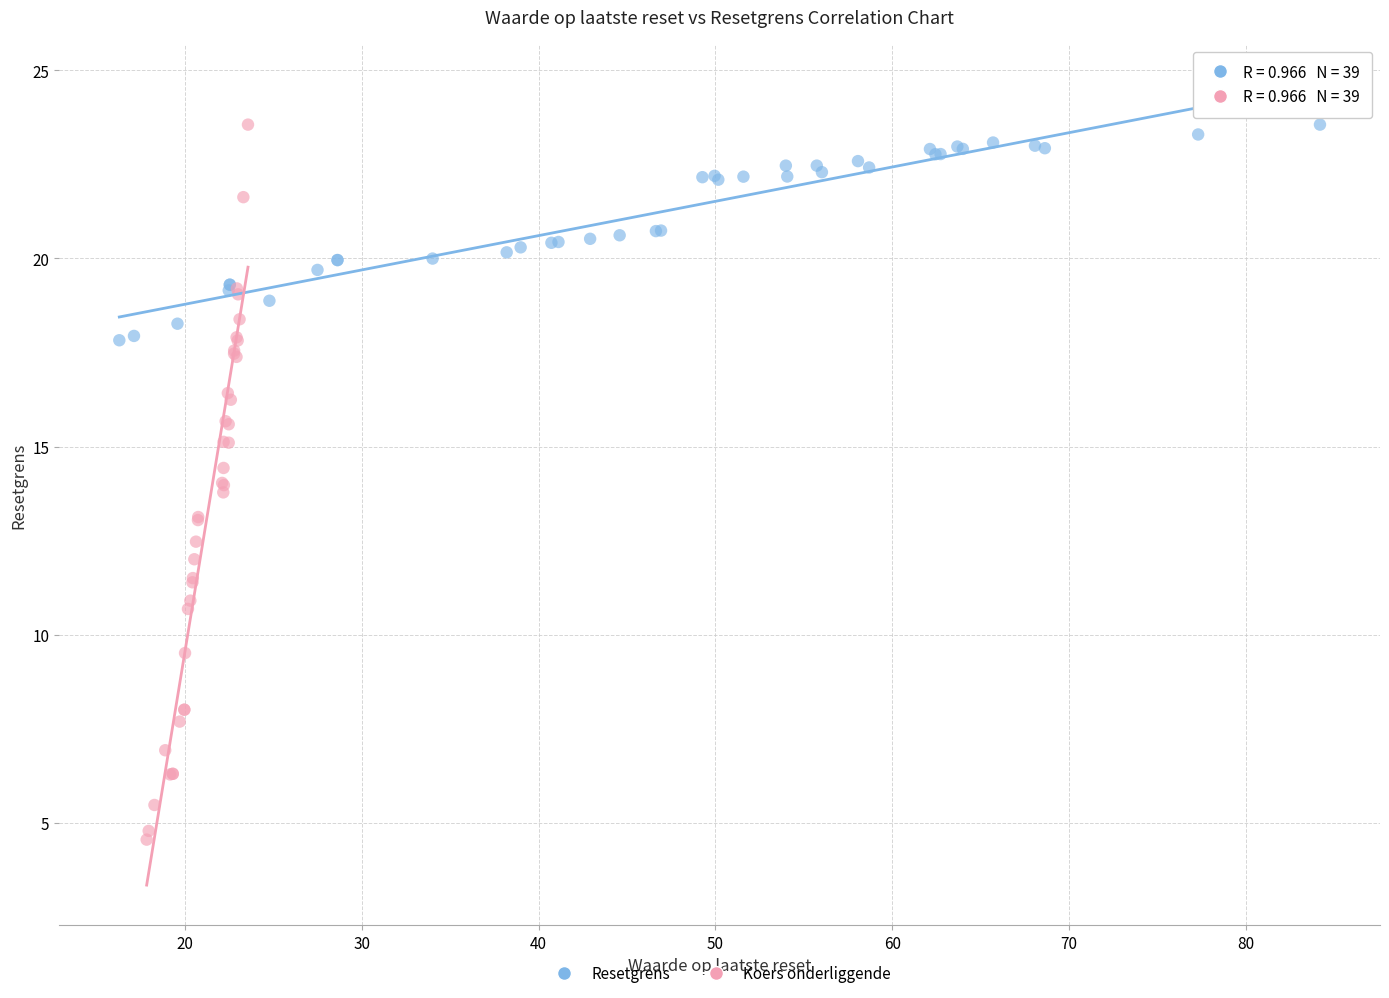

Which series has the widest spread of Y values?

Koers onderliggende